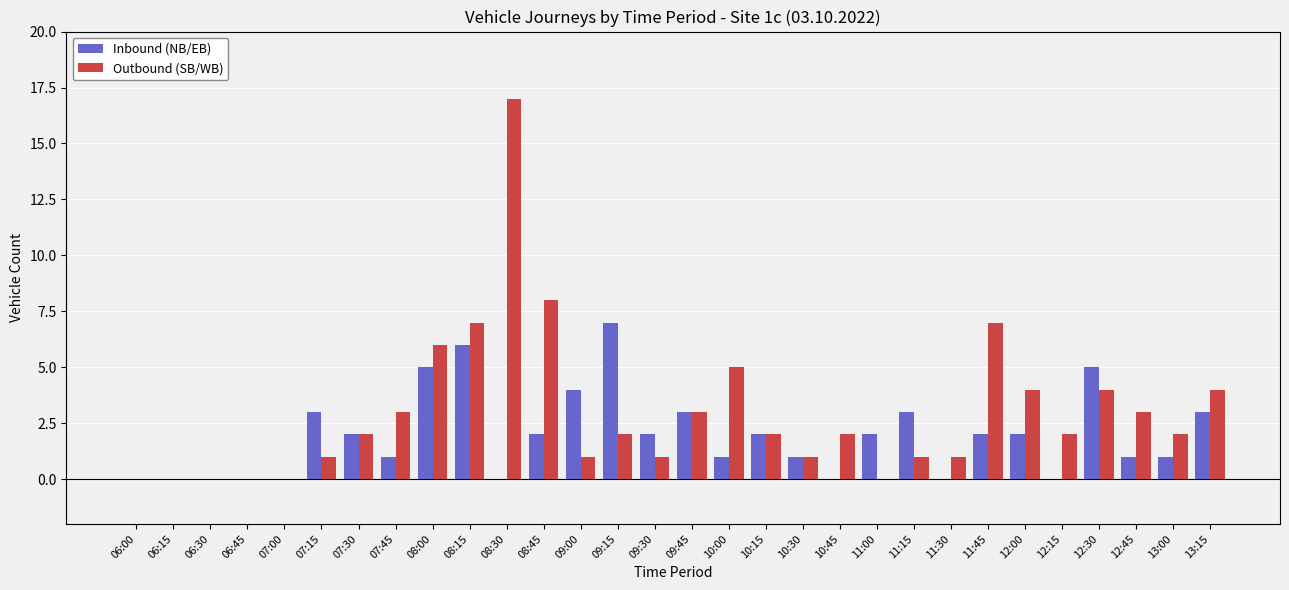

Is the value of Outbound (SB/WB) at 13:00 greater than the value of Inbound (NB/EB) at 12:30?

No